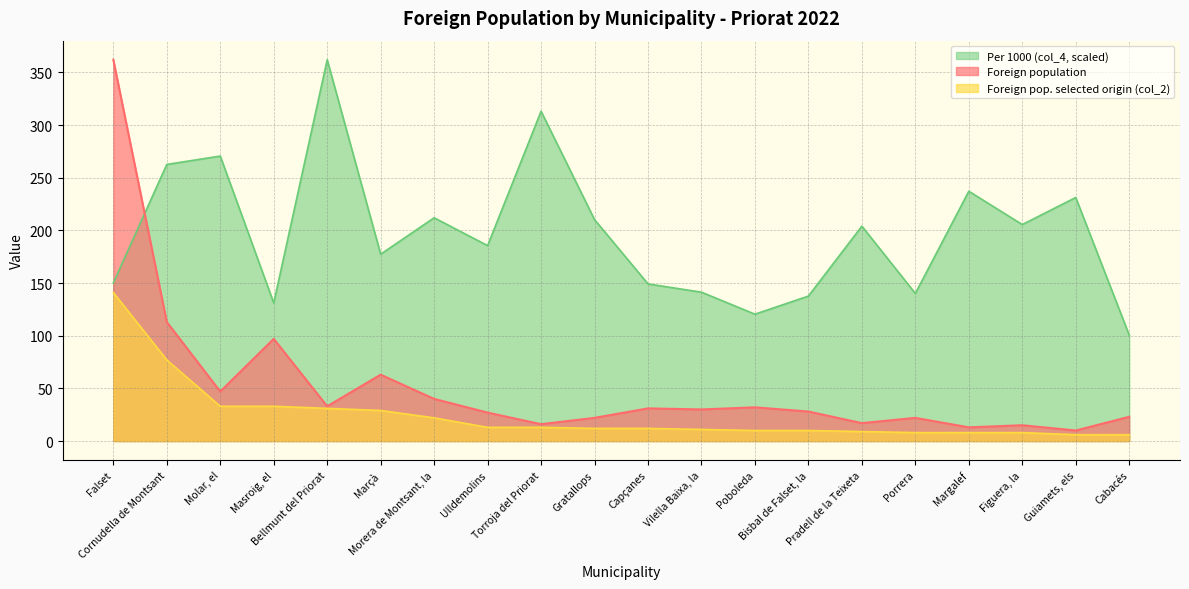

Which series changed the most between Torroja del Priorat and Pradell de la Teixeta?

Per 1000 (col_4, scaled)